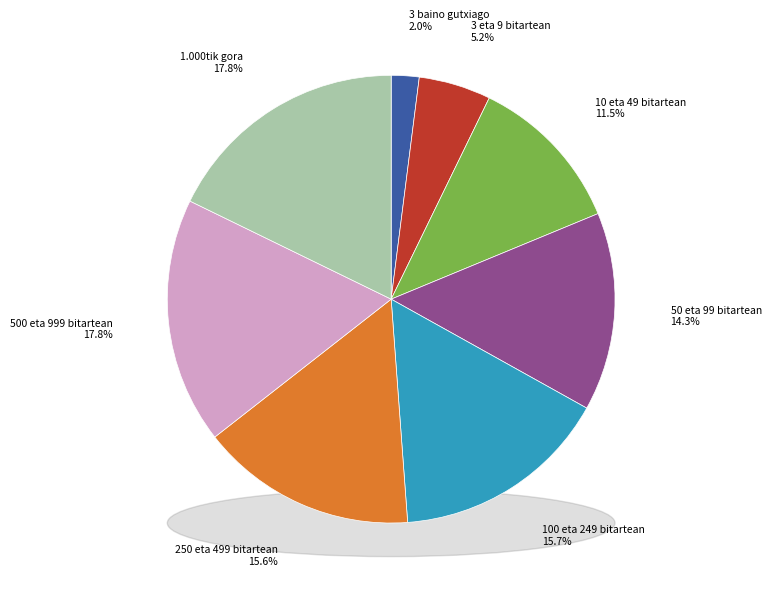

To the nearest percent, what percentage of the pie is 500 eta 999 bitartean?

18%